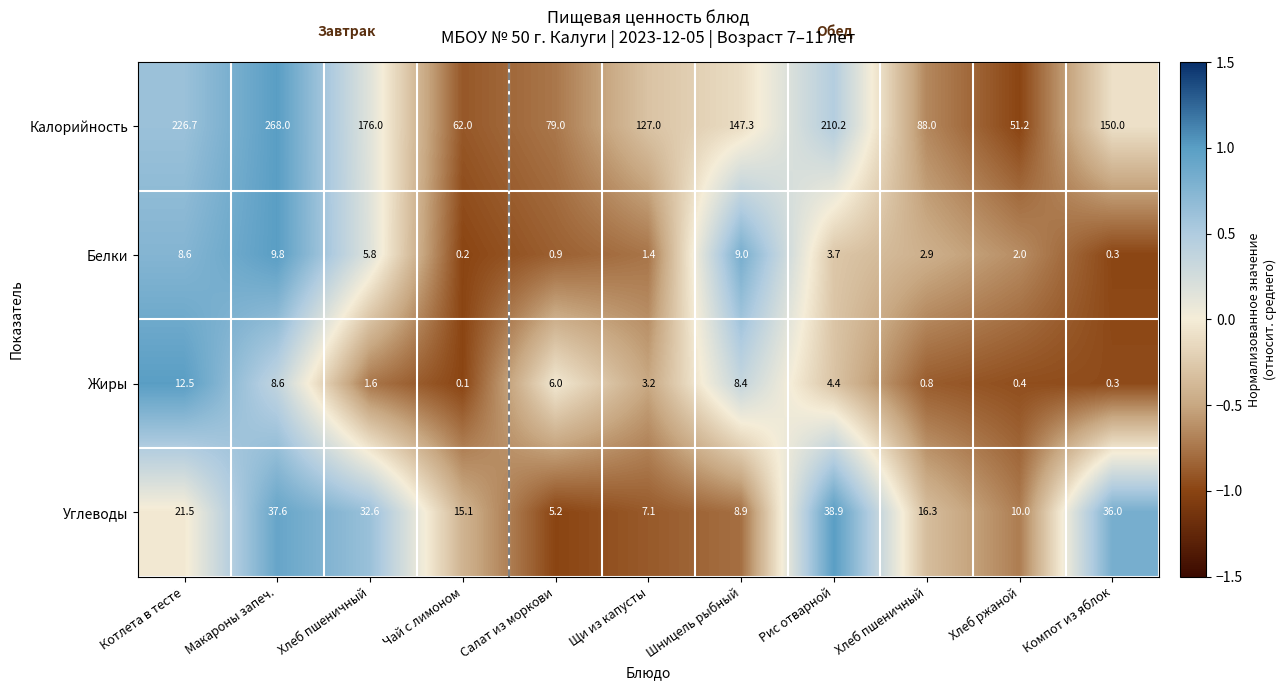

Count the number of data series in this chart.

4